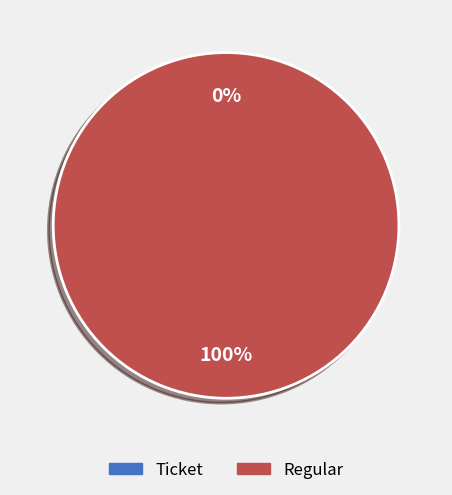

Between Ticket and Regular, which is larger?

Regular